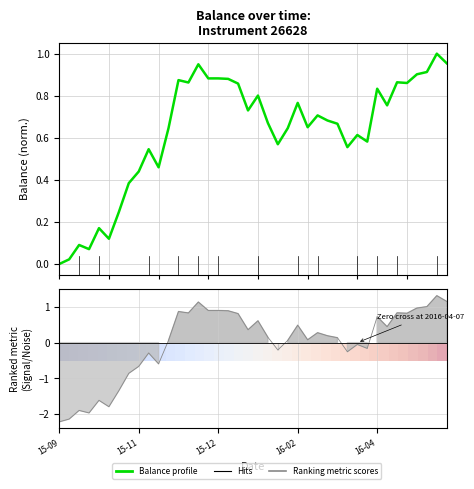

How many values in the Balance profile series exceed 0?

39